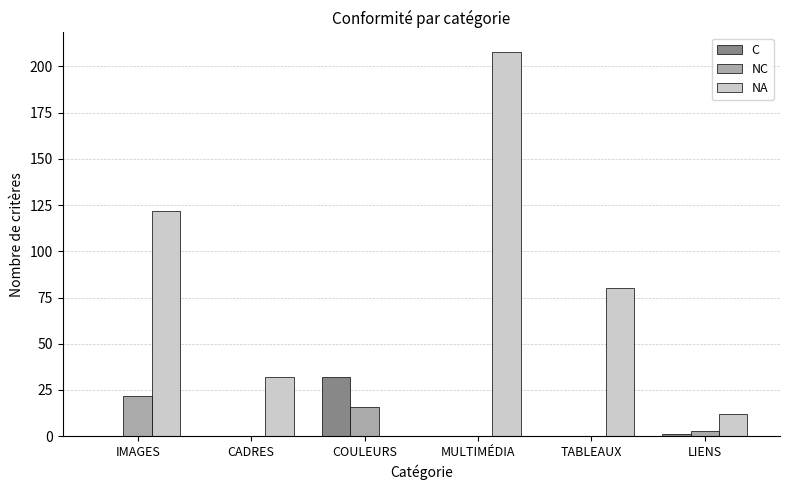

At which label is NC closest to 11?

COULEURS